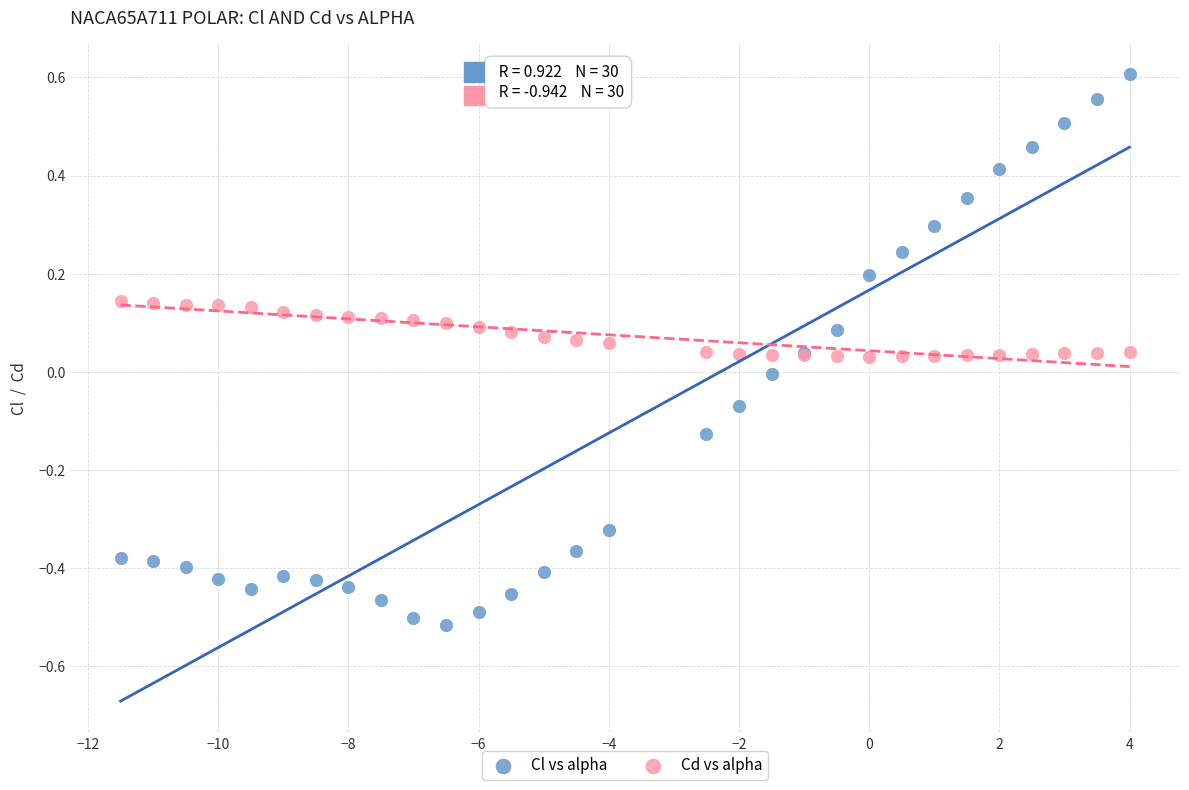

What are all the series names shown in the legend?

Cl vs alpha, Cd vs alpha